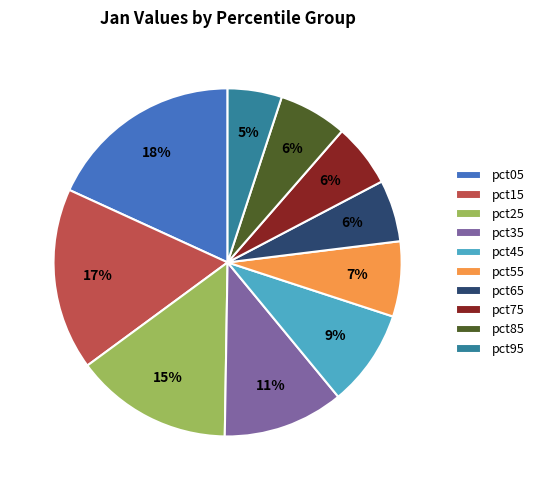

Which has a higher value, pct15 or pct25?

pct15